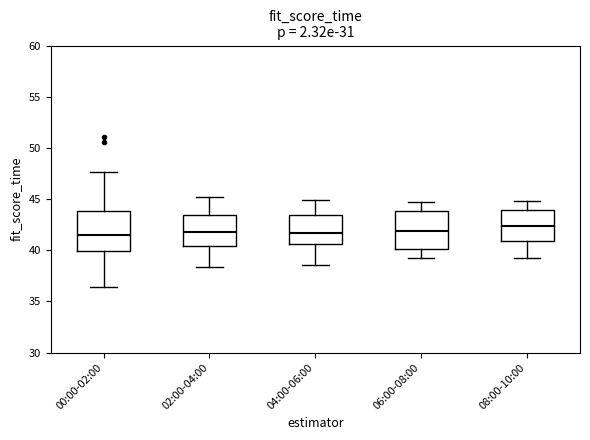

Where does the median line of the box for 00:00-02:00 sit on the y-axis? The values are not printed on the chart, so give them approximately, as read against the axis.

41.5